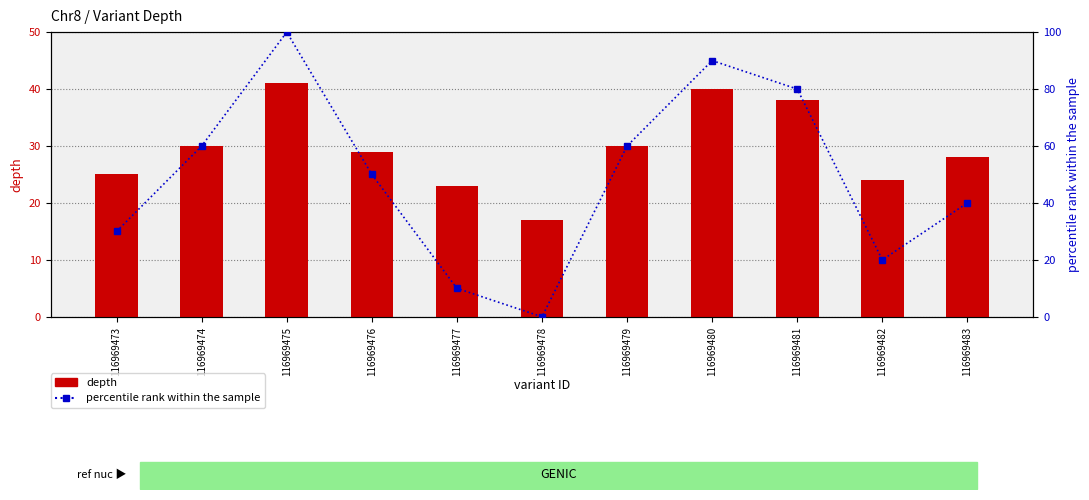

What is the sum of the depth values at 116969478 and 116969476?

46